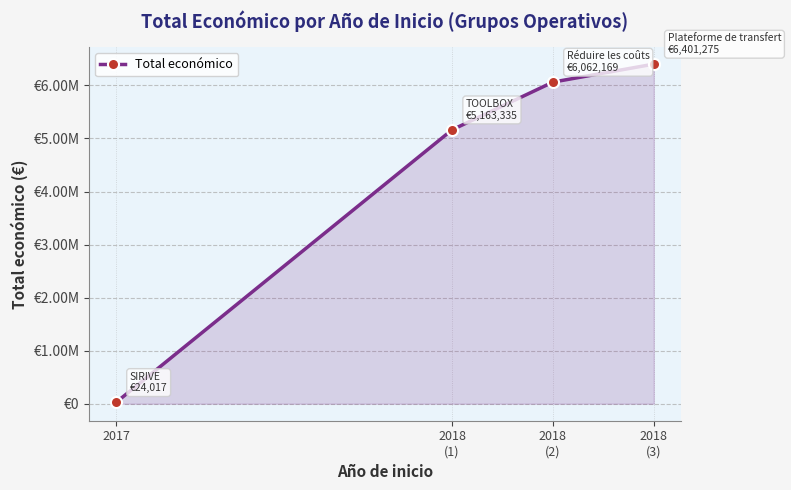

Approximately how many times larger is the value at 2018
(1) compared to 2017?

215.0